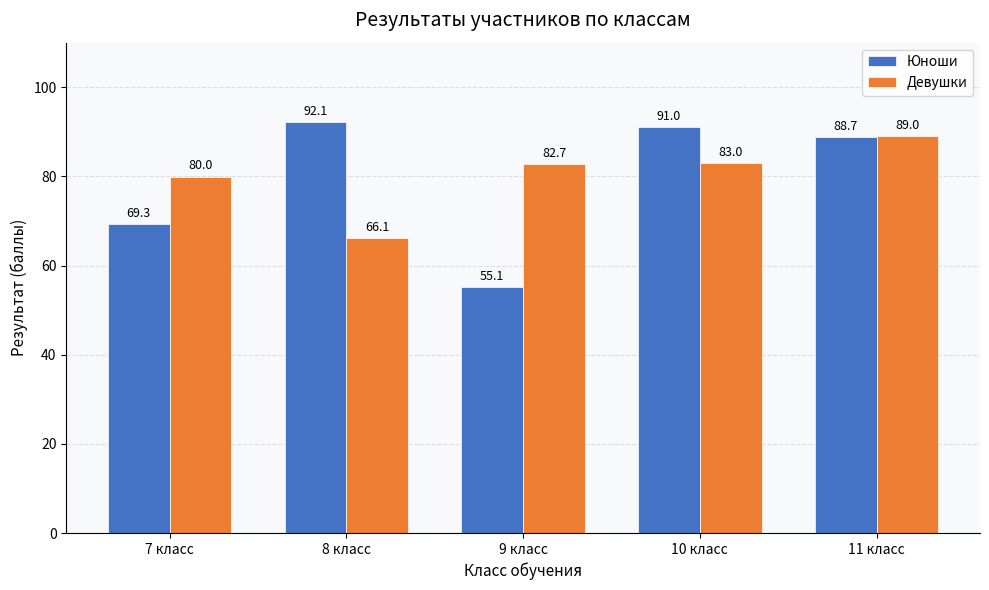

List the labels in order of Девушки value, smallest first.

8 класс, 7 класс, 9 класс, 10 класс, 11 класс